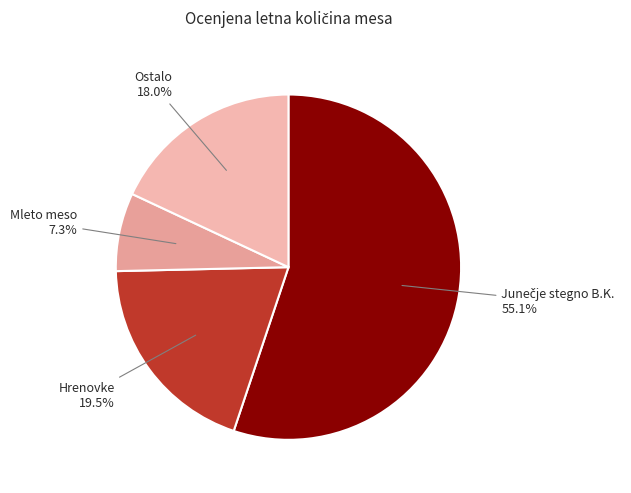

Does Hrenovke represent more than half of the total?

No